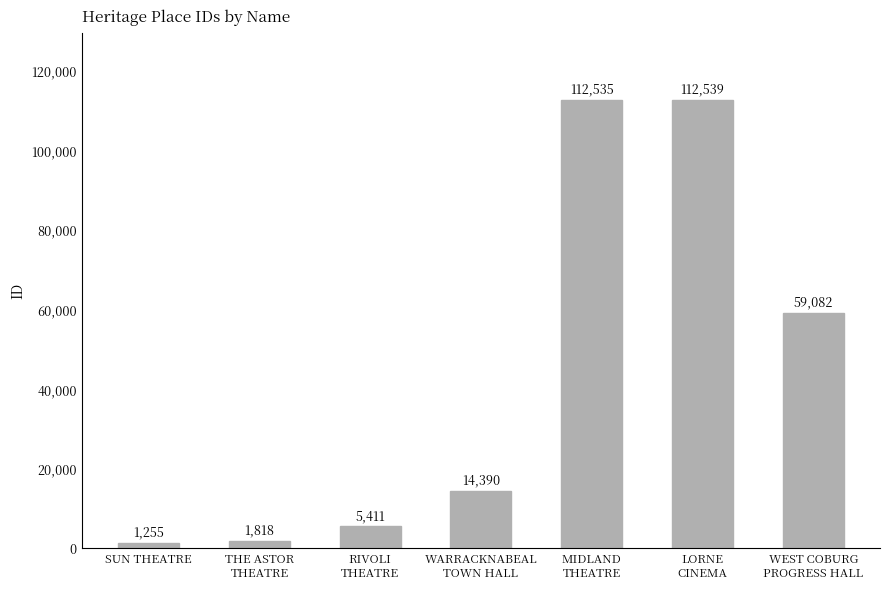

Rank the categories by value from highest to lowest.

LORNE
CINEMA, MIDLAND
THEATRE, WEST COBURG
PROGRESS HALL, WARRACKNABEAL
TOWN HALL, RIVOLI
THEATRE, THE ASTOR
THEATRE, SUN THEATRE